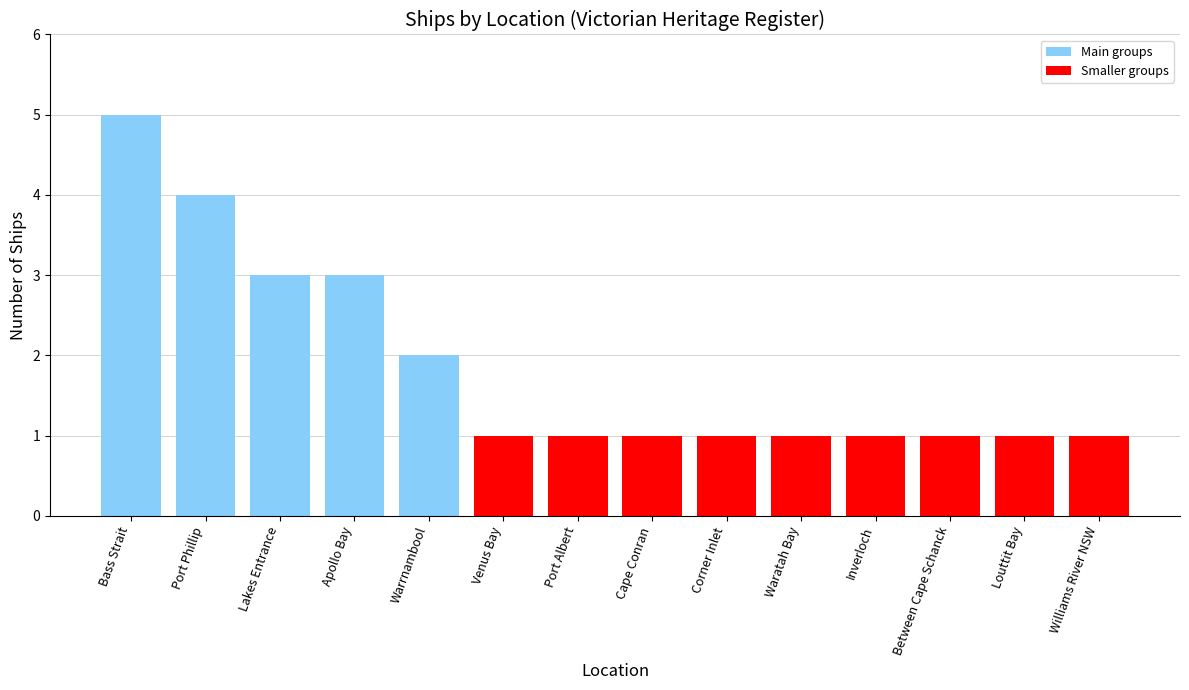

What is the difference between the second highest and minimum values?

3